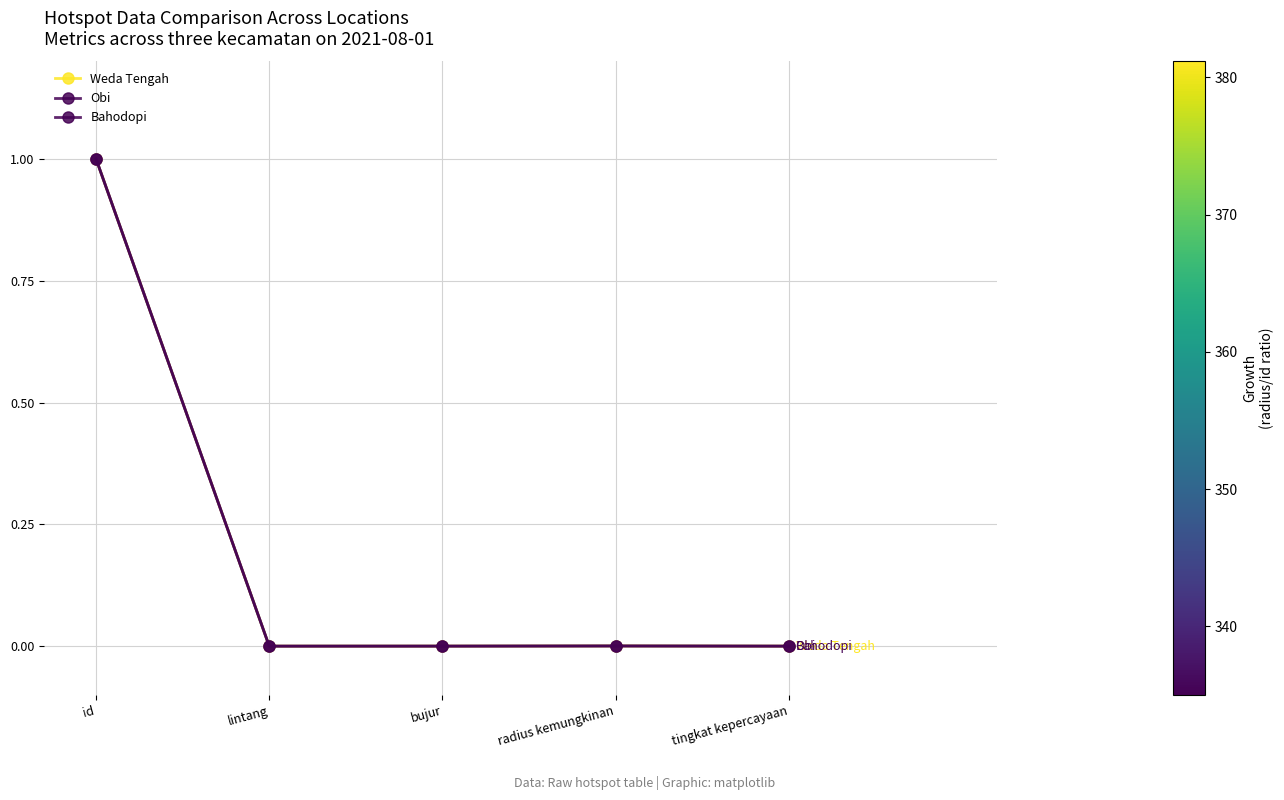

What is the label of the 3rd point from the left?

bujur